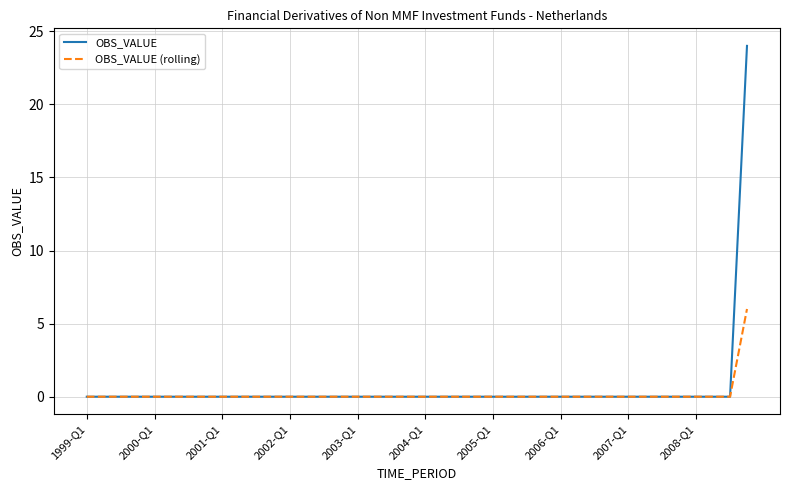

Which series has the largest range (max minus min)?

OBS_VALUE